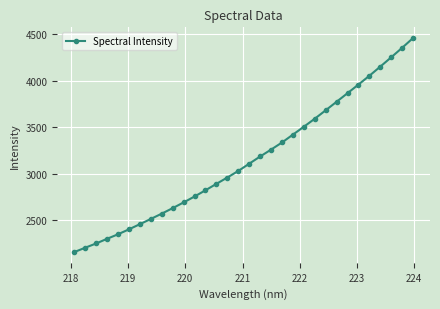

What is the average value?

3152.3